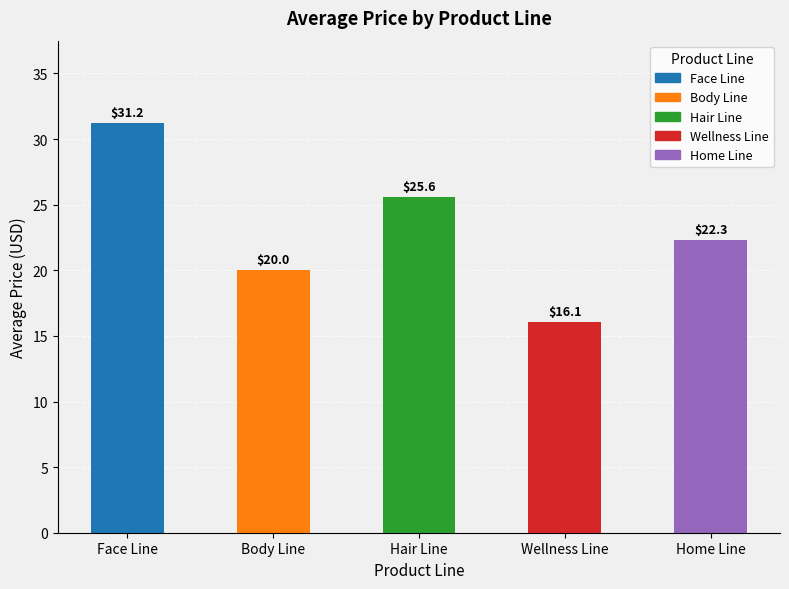

The chart shows a value of 50.4 at Face Line. True or false?

False